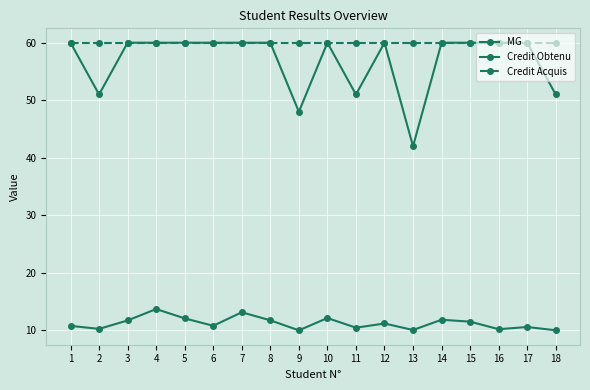

At how many categories does at least one series exceed 12?

18